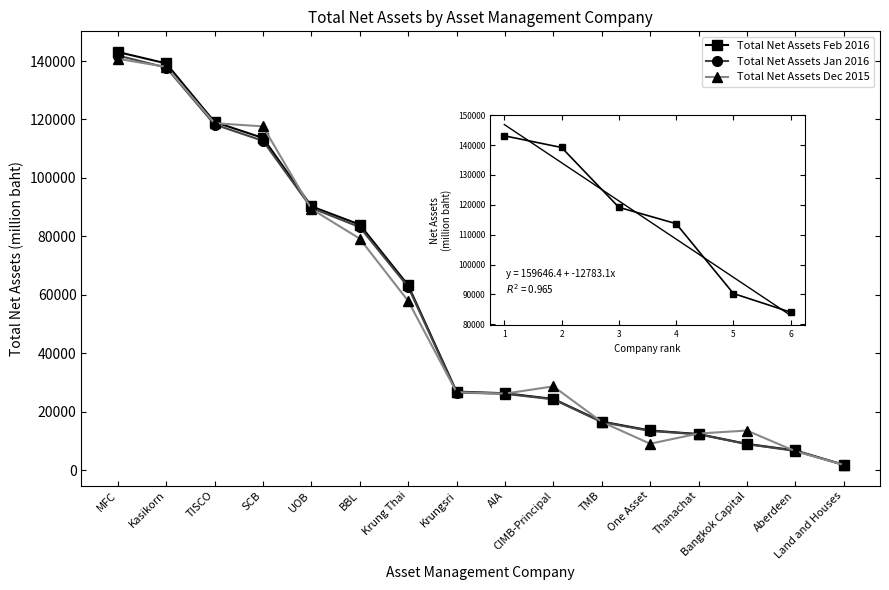

What is the spread (max minus min) of values at CIMB-Principal?

4438.7